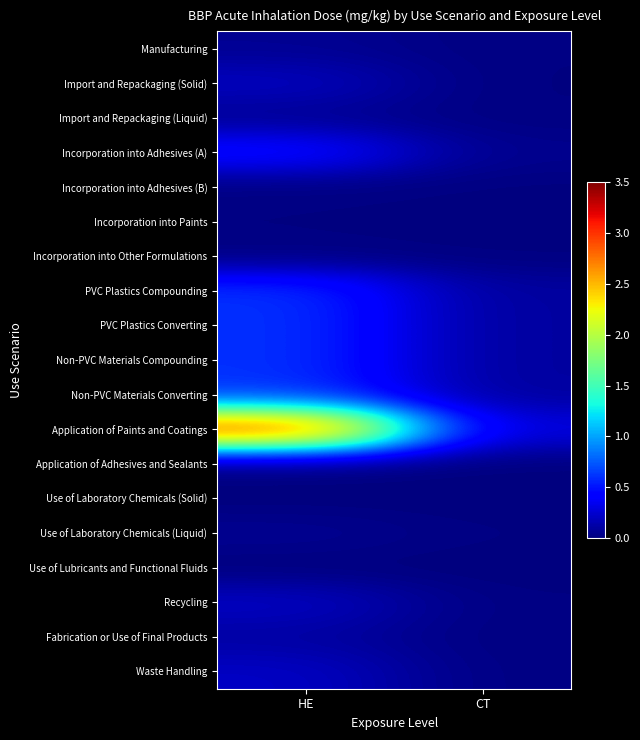

Which label corresponds to the smallest value in the chart?

CT